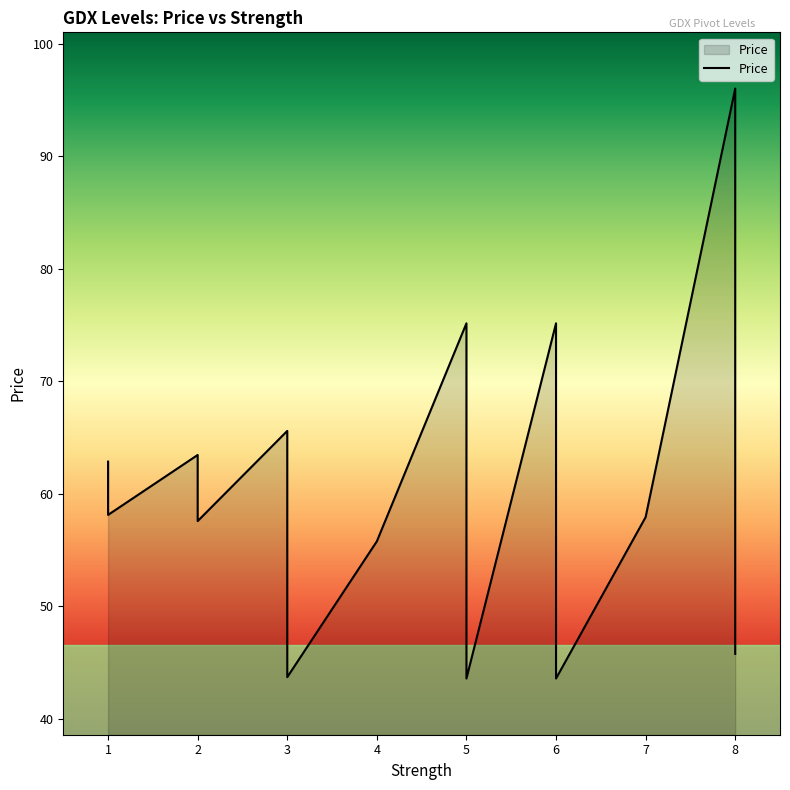

How many series are shown in this chart?

1